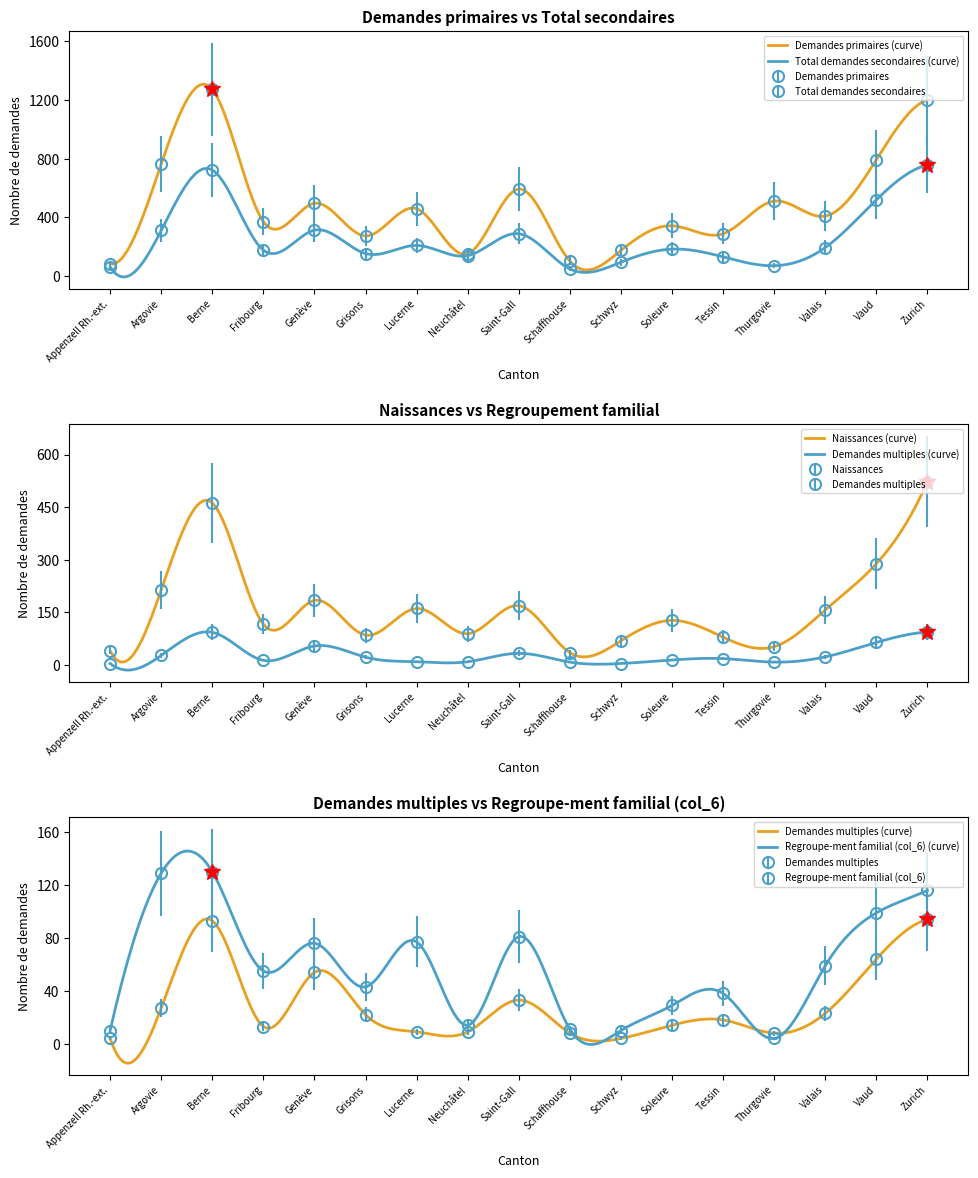

Reading left to right, list all the values displayed in this chart.

Demandes primaires: Appenzell Rh.-ext.=83	Argovie=764	Berne=1272	Fribourg=371	Genève=496	Grisons=274	Lucerne=459	Neuchâtel=152	Saint-Gall=593	Schaffhouse=102	Schwyz=175	Soleure=343	Tessin=289	Thurgovie=511	Valais=409	Vaud=794	Zurich=1201
Total demandes secondaires: Appenzell Rh.-ext.=61	Argovie=311	Berne=723	Fribourg=177	Genève=313	Grisons=154	Lucerne=209	Neuchâtel=140	Saint-Gall=289	Schaffhouse=49	Schwyz=95	Soleure=184	Tessin=131	Thurgovie=71	Valais=195	Vaud=520	Zurich=756
Naissances: Appenzell Rh.-ext.=40	Argovie=214	Berne=462	Fribourg=116	Genève=184	Grisons=85	Lucerne=161	Neuchâtel=89	Saint-Gall=169	Schaffhouse=35	Schwyz=69	Soleure=127	Tessin=79	Thurgovie=52	Valais=157	Vaud=289	Zurich=523
Demandes multiples: Appenzell Rh.-ext.=4	Argovie=27	Berne=93	Fribourg=13	Genève=54	Grisons=22	Lucerne=9	Neuchâtel=9	Saint-Gall=33	Schaffhouse=8	Schwyz=4	Soleure=14	Tessin=18	Thurgovie=8	Valais=23	Vaud=64	Zurich=94
Regroupe-ment familial (col_6): Appenzell Rh.-ext.=10	Argovie=129	Berne=130	Fribourg=55	Genève=76	Grisons=43	Lucerne=77	Neuchâtel=14	Saint-Gall=81	Schaffhouse=11	Schwyz=10	Soleure=29	Tessin=38	Thurgovie=4	Valais=59	Vaud=99	Zurich=116